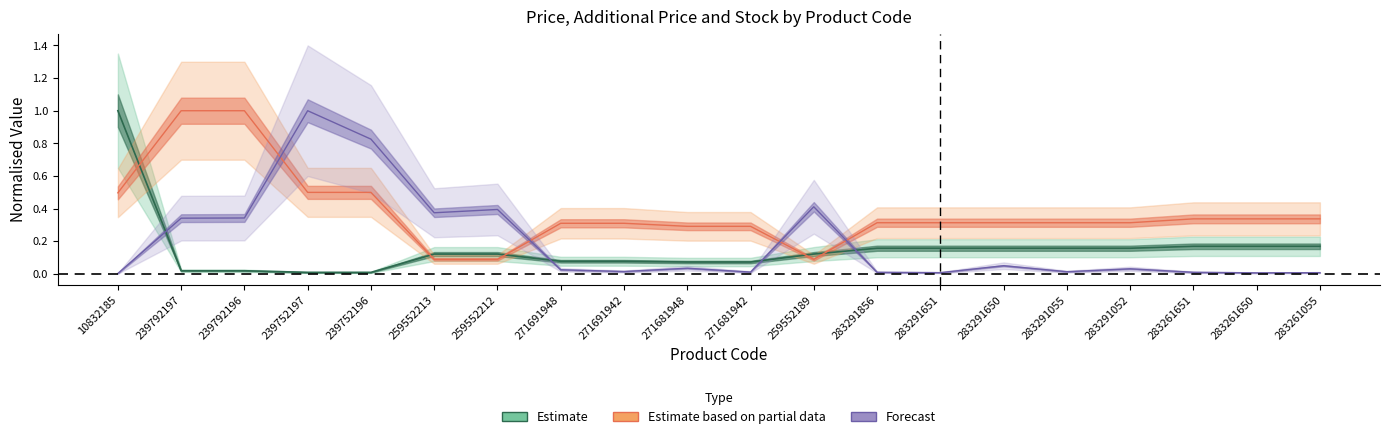

Rank the categories by Estimate based on partial data value from highest to lowest.

239792197, 239792196, 239752197, 239752196, 10832185, 283261651, 283261650, 283261055, 283291856, 283291651, 283291650, 283291055, 283291052, 271691948, 271691942, 271681948, 271681942, 259552213, 259552212, 259552189